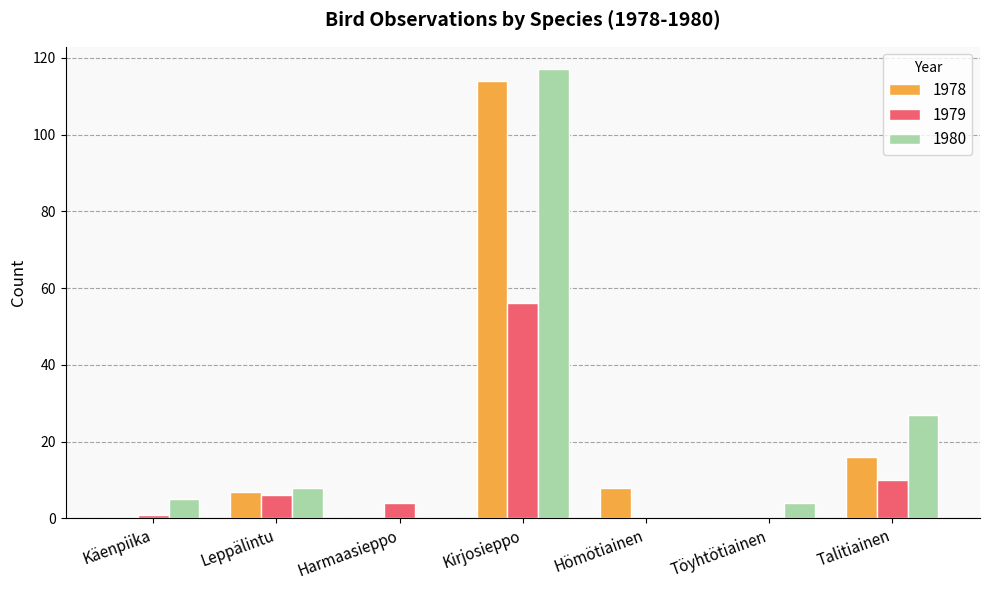

Reading left to right, list all the values displayed in this chart.

1978: 0	7	0	114	8	0	16
1979: 1	6	4	56	0	0	10
1980: 5	8	0	117	0	4	27